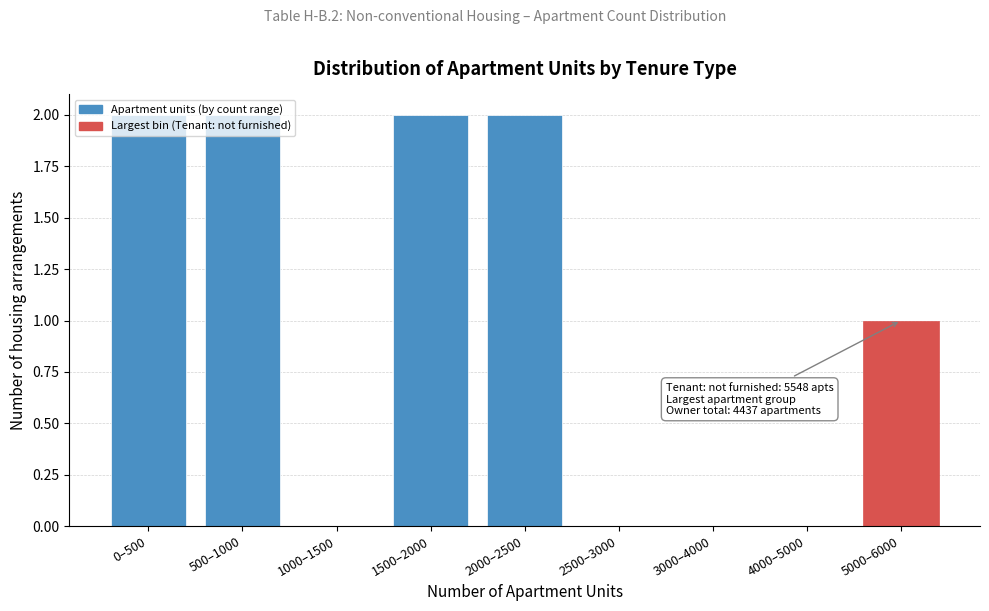

Approximately how many times larger is the value at 5000–6000 compared to 0–500?

0.5